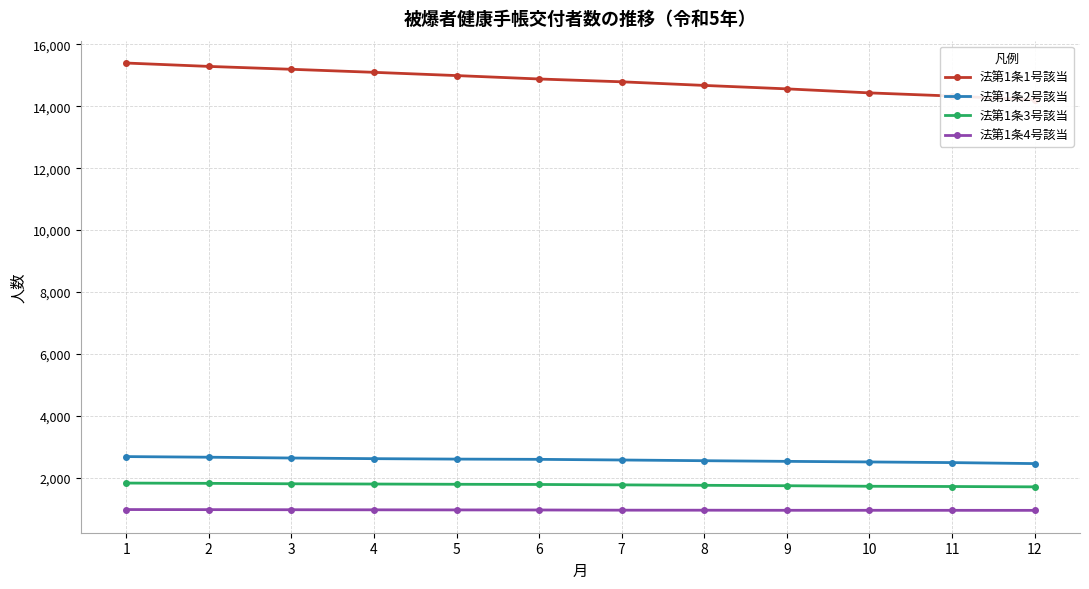

Is it true that 法第1条1号該当 equals 14561 at 9?

True